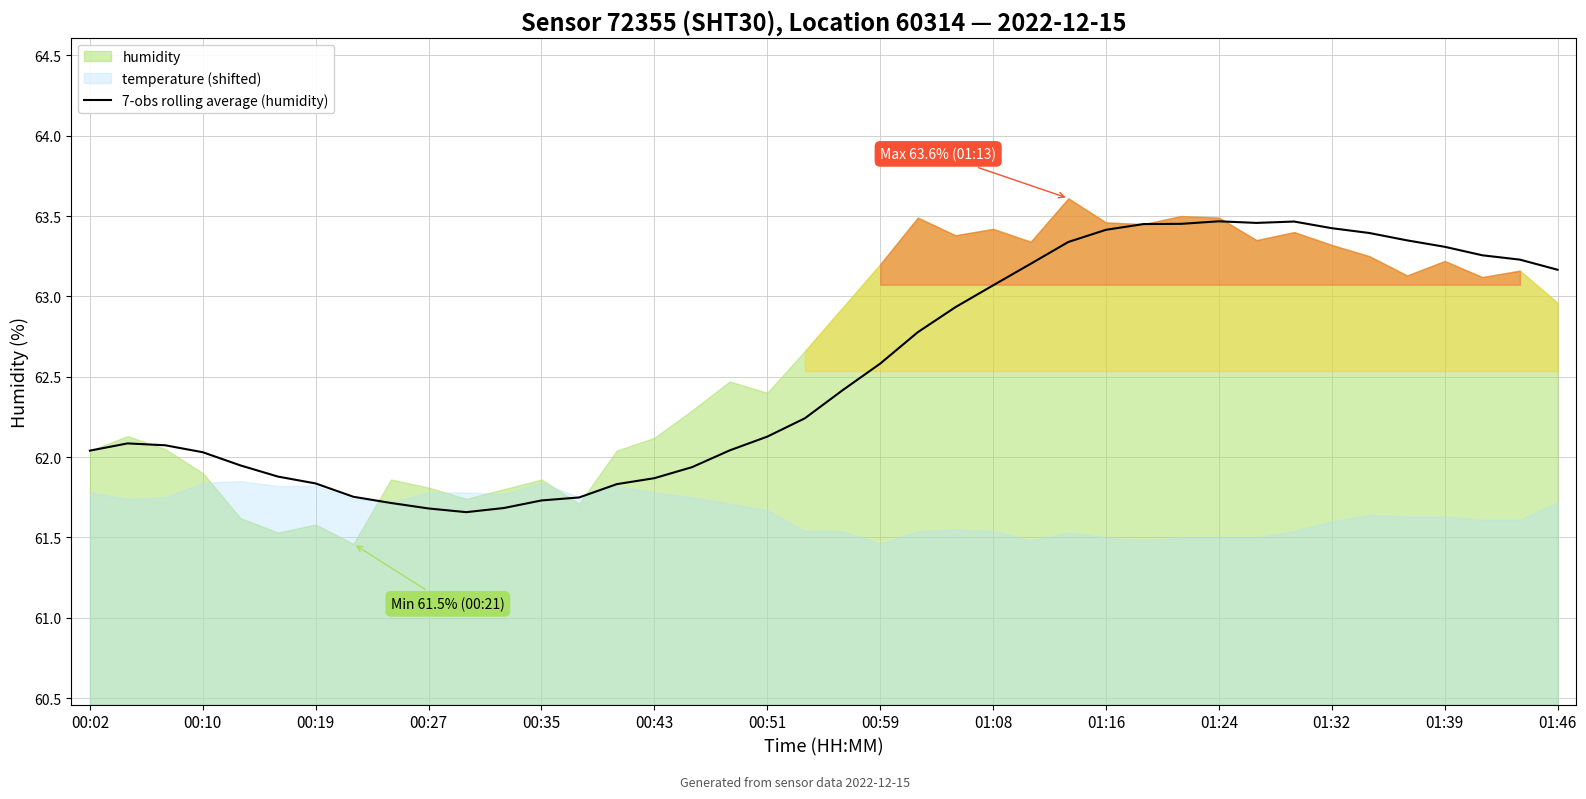

True or false: 7-obs rolling average (humidity) has a value of 107.7 at 00:35.

False